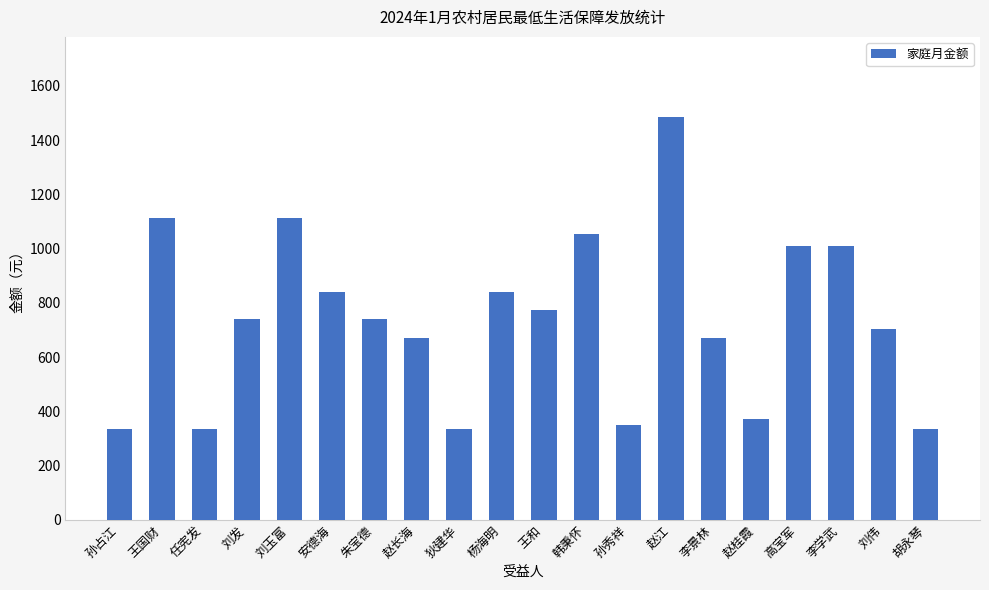

Does the chart contain any negative values?

No